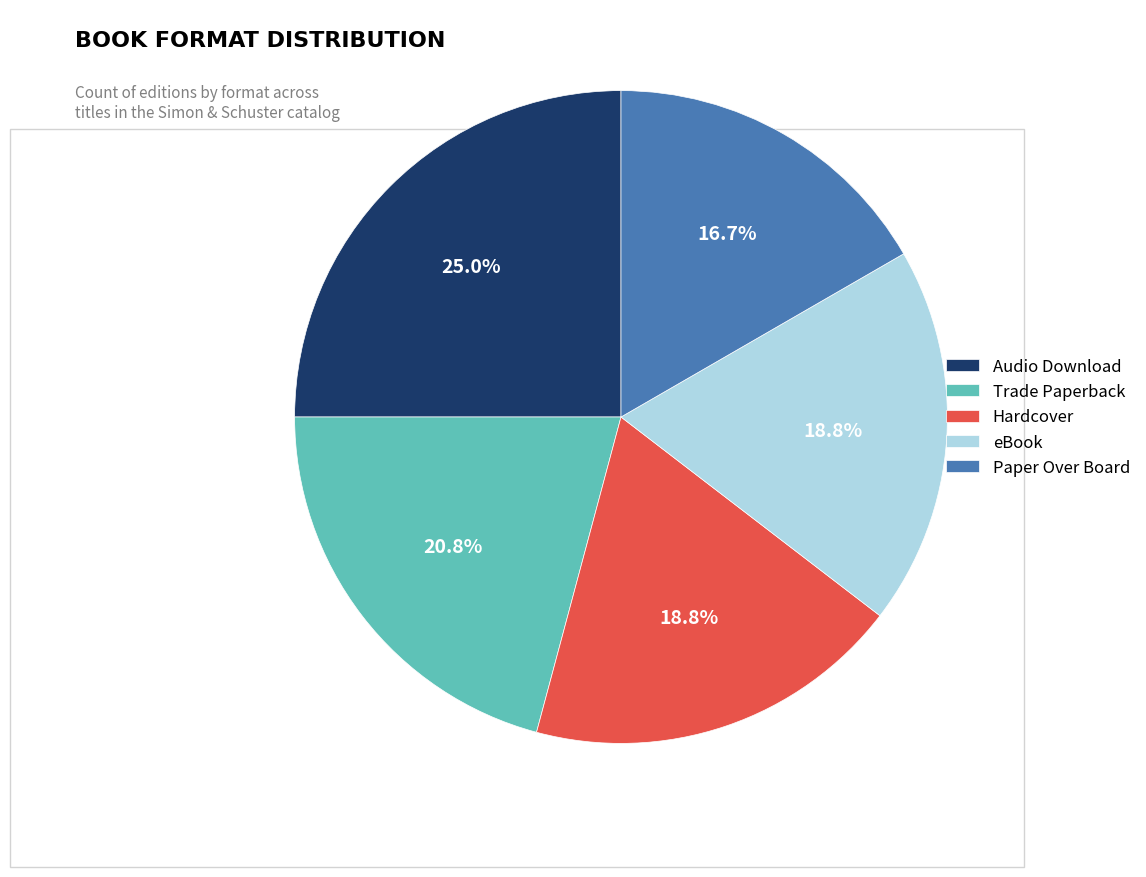

To the nearest percent, what percentage of the pie is eBook?

19%